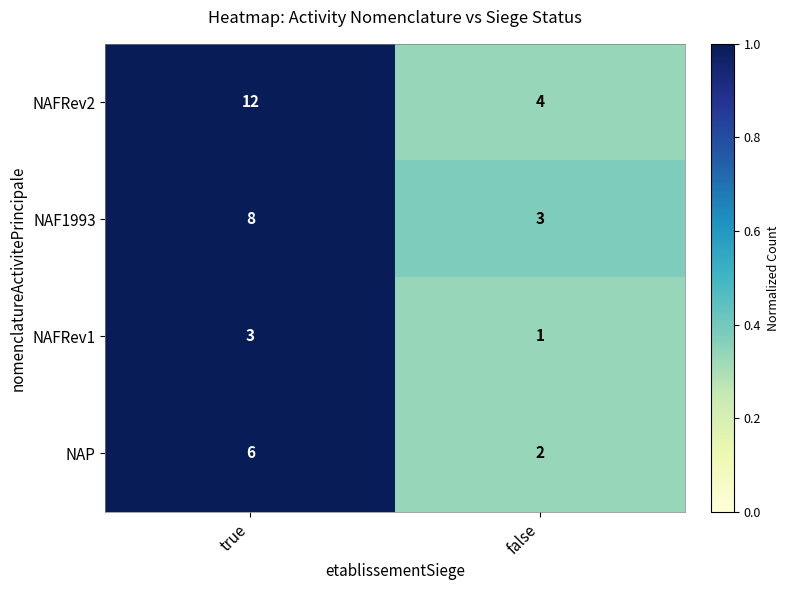

What is the total value across all series at true?

29